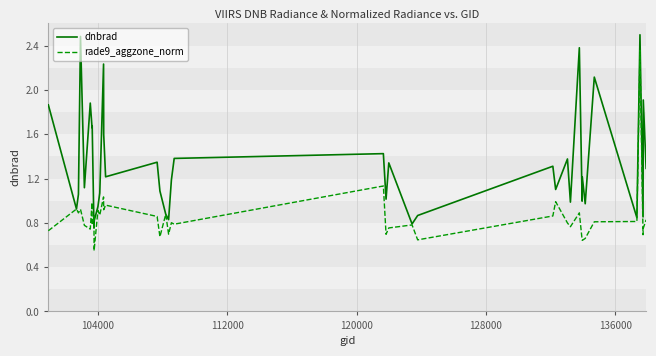

True or false: dnbrad has more than 2 points higher than both neighbors.

True